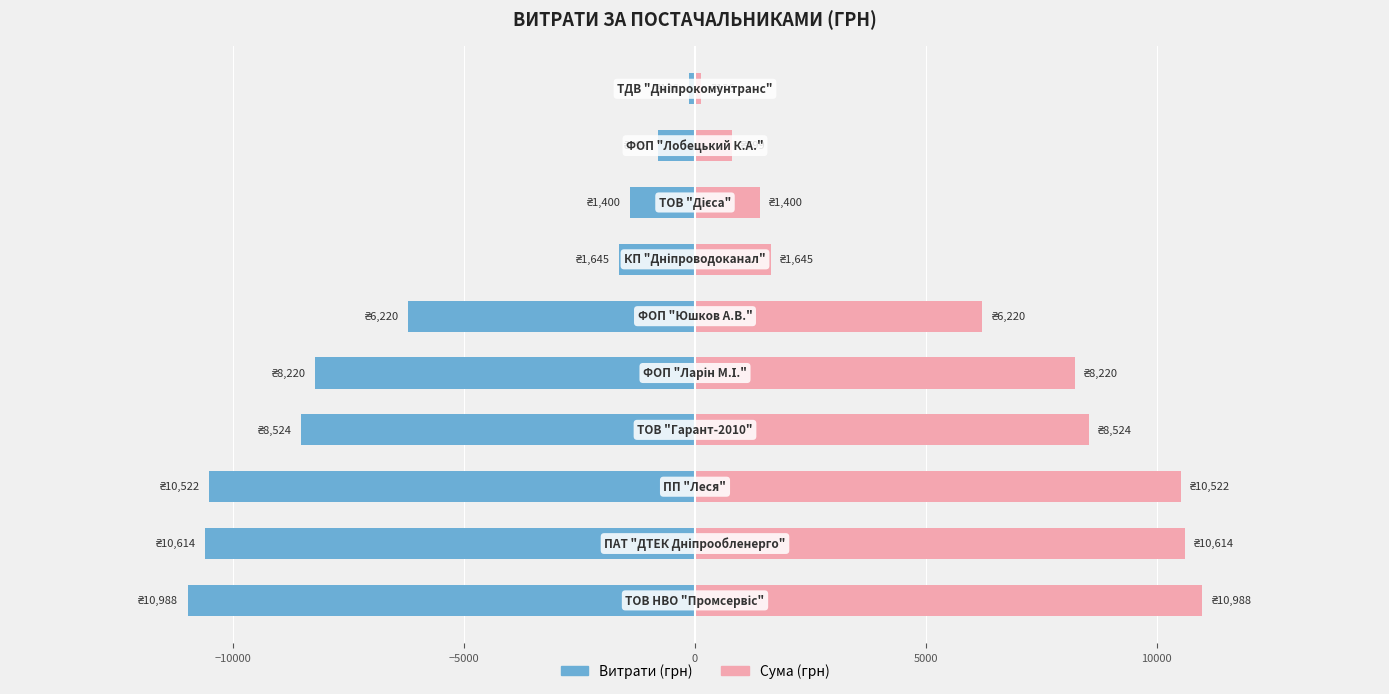

Reading left to right, list all the values displayed in this chart.

Витрати (грн): -10987.6	-10614.0	-10522.0	-8523.6	-8220.2	-6220.0	-1645.1	-1399.9	-799.3	-135.7
Сума (грн): 10987.6	10614.0	10522.0	8523.6	8220.2	6220.0	1645.1	1399.9	799.3	135.7